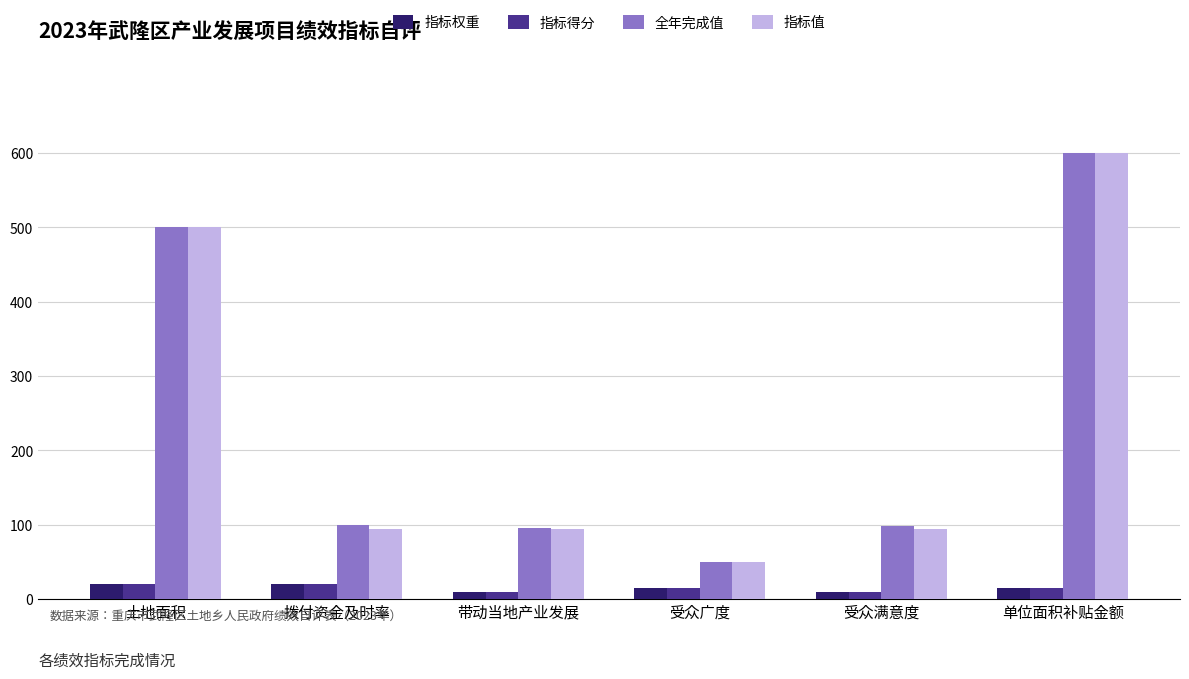

What is the greatest value displayed?

600